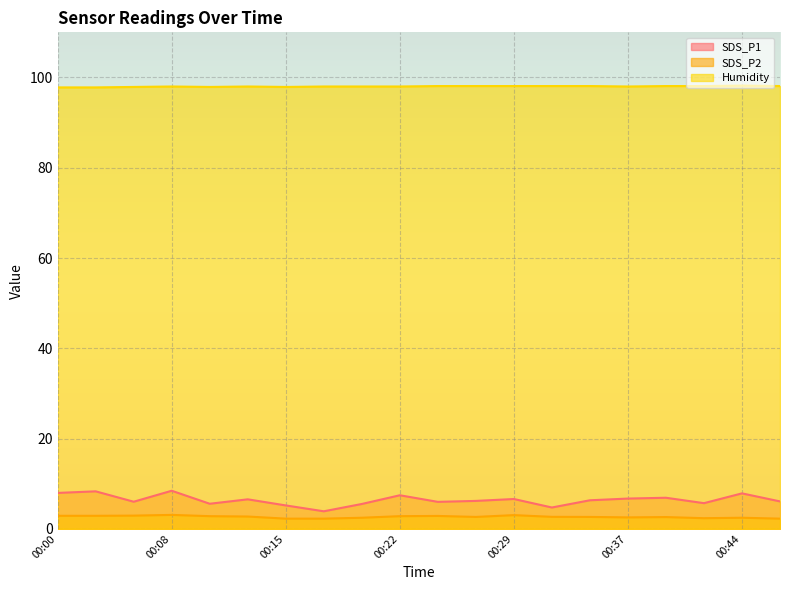

What is the value of the SDS_P1 point at the 4th from the left?

8.4